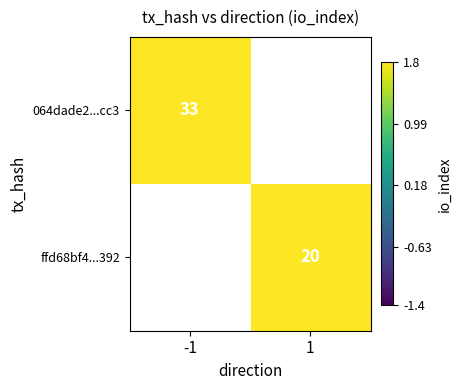

How many categories are shown in the chart?

2